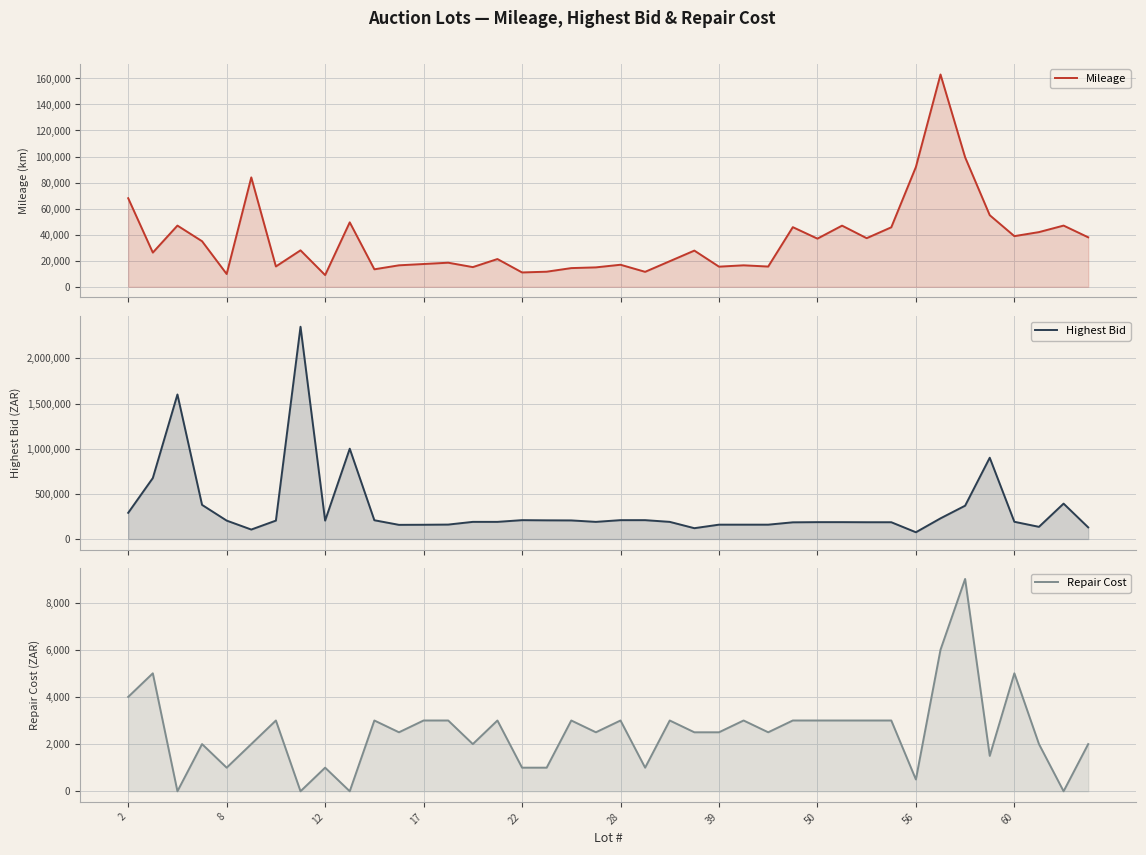

Which series has the largest range (max minus min)?

Highest Bid